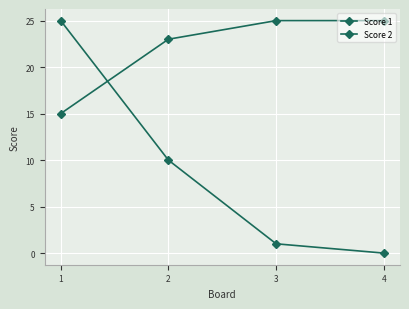

How many lines are shown in the chart?

2